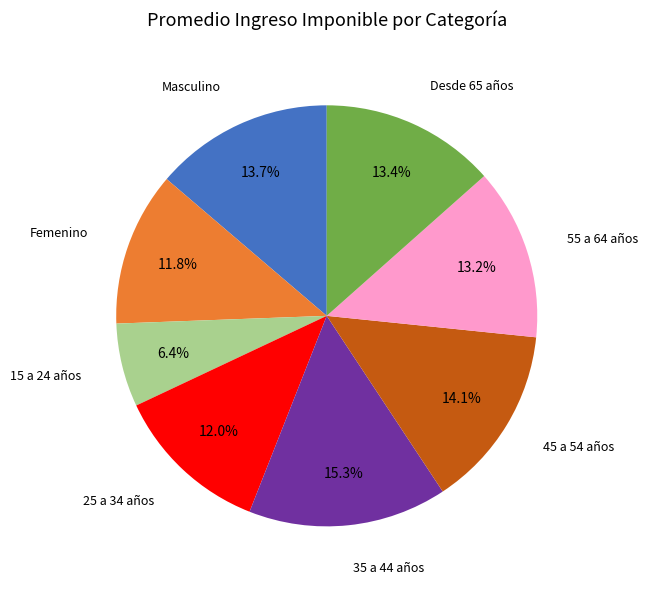

Is there any slice that represents more than half of the pie?

No